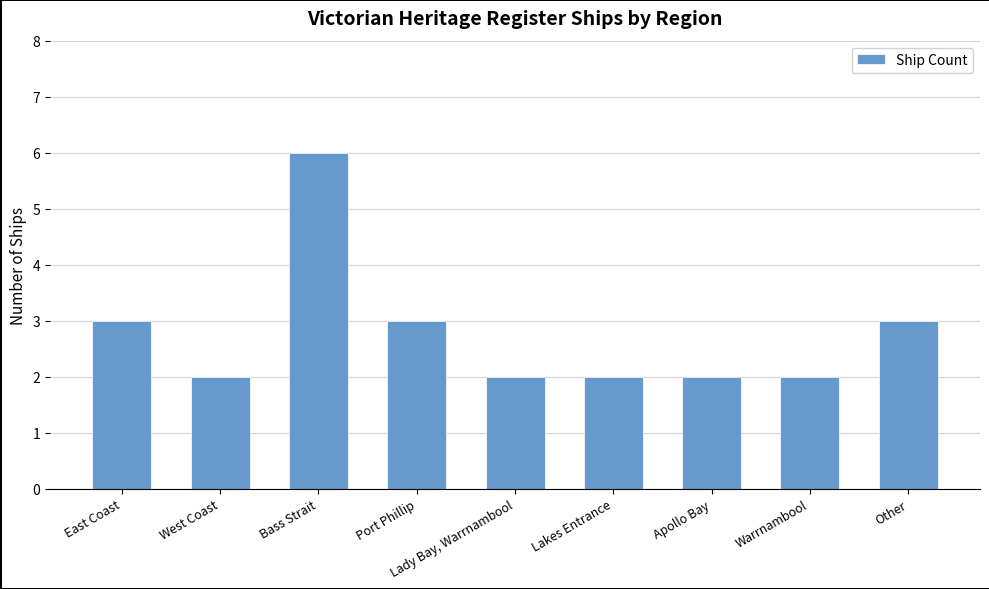

What is the value of the 4th bar from the left?

3